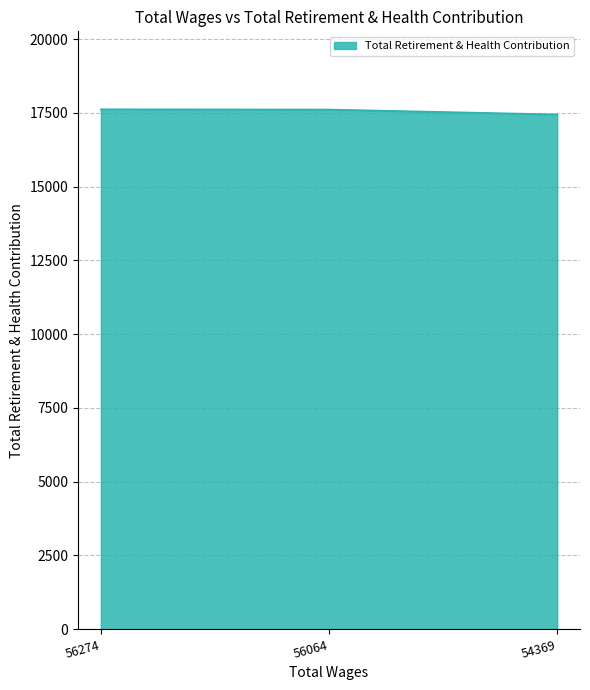

Is it true that the value at 56274 is 17621?

True